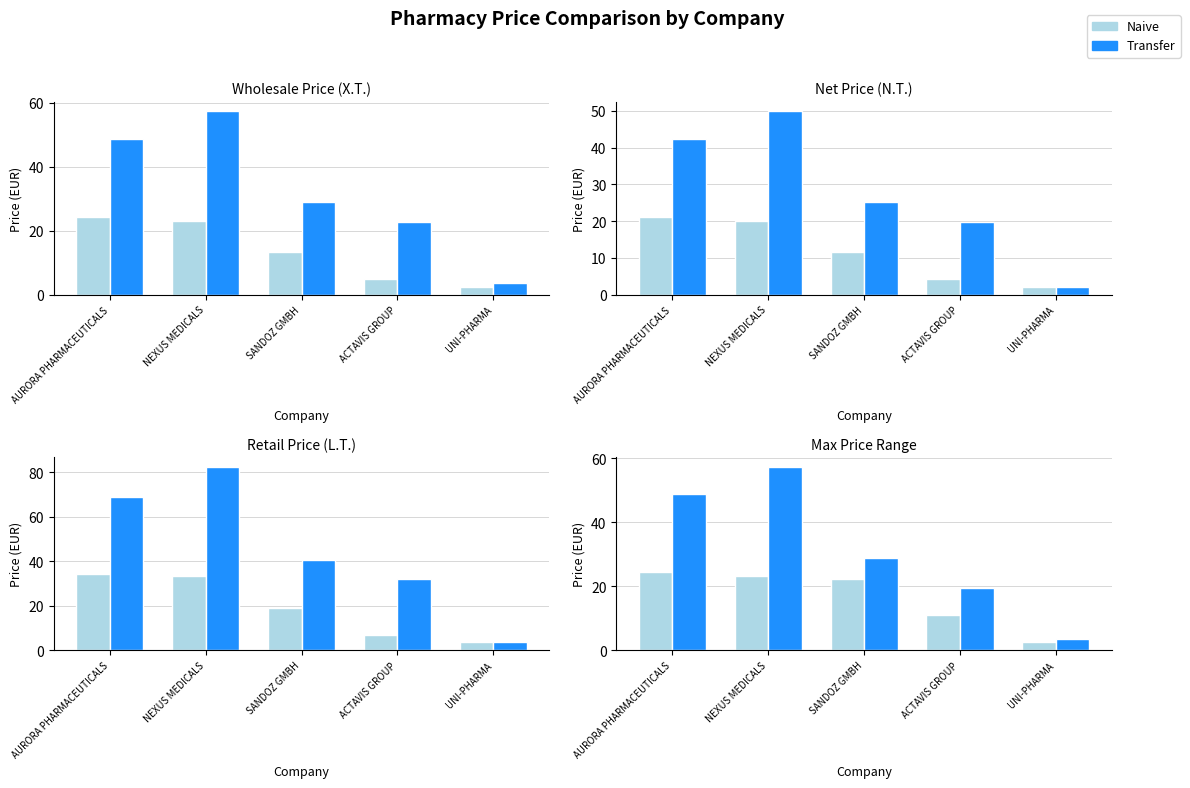

Which series has the widest spread of values?

Transfer